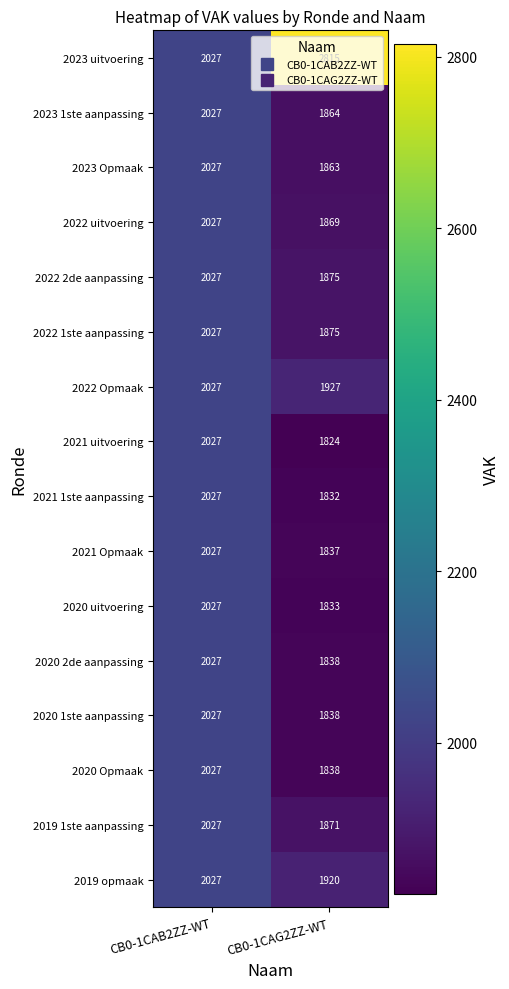

What is the average value of the 2023 1ste aanpassing series?

1946